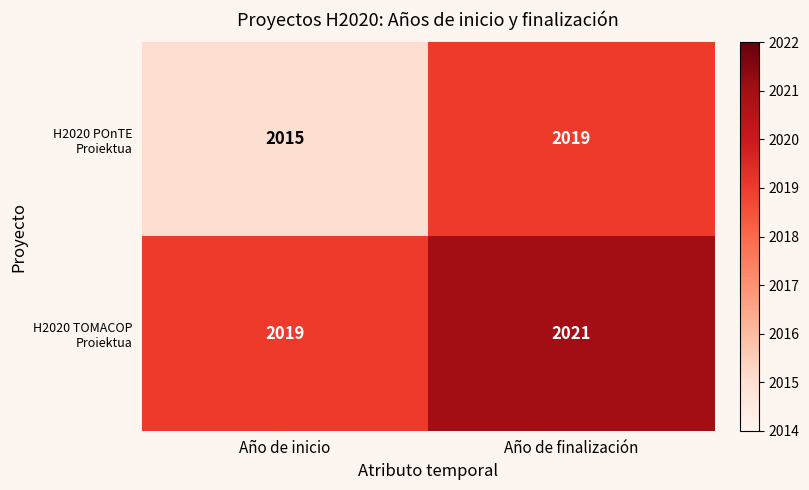

Between Año de inicio and Año de finalización, which series saw the biggest shift?

H2020 POnTE Proiektua